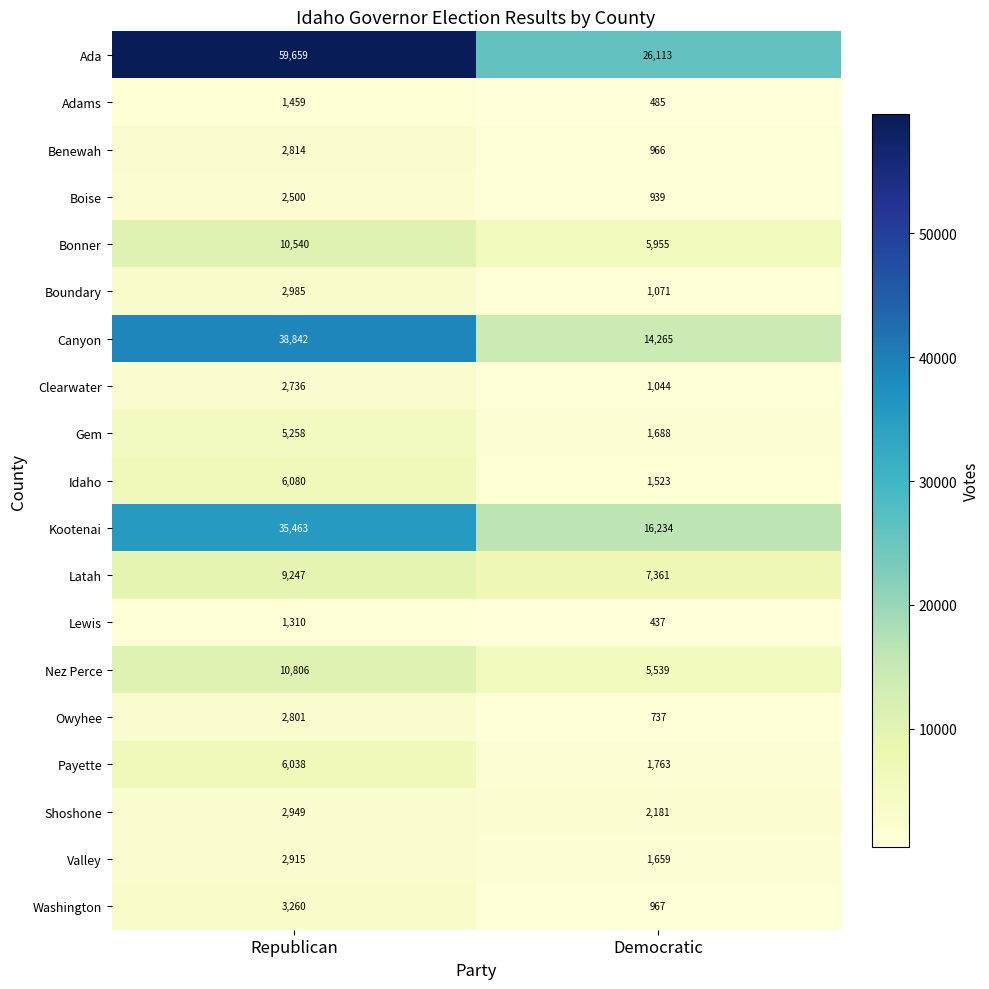

The Adams series shows 1459 at Republican. True or false?

True